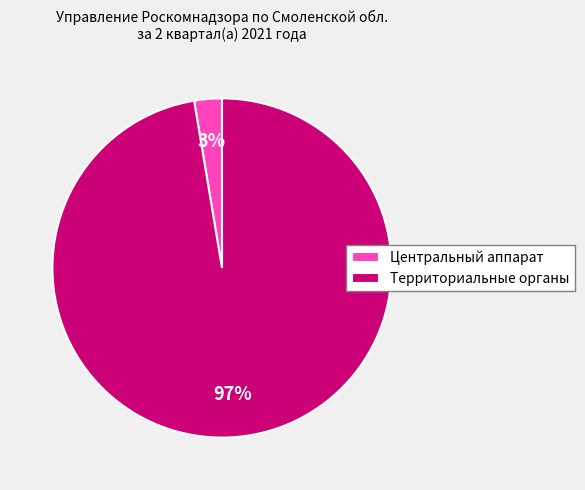

Which category has the smallest portion of the pie?

Центральный аппарат